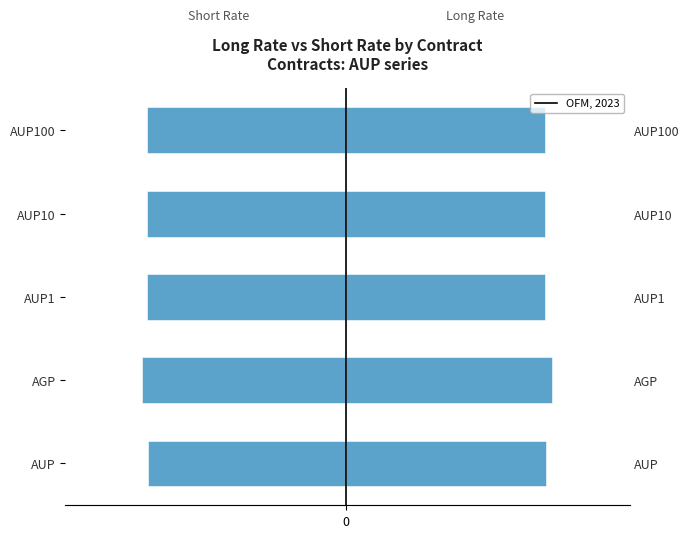

Which series has the widest spread of values?

Long Rate